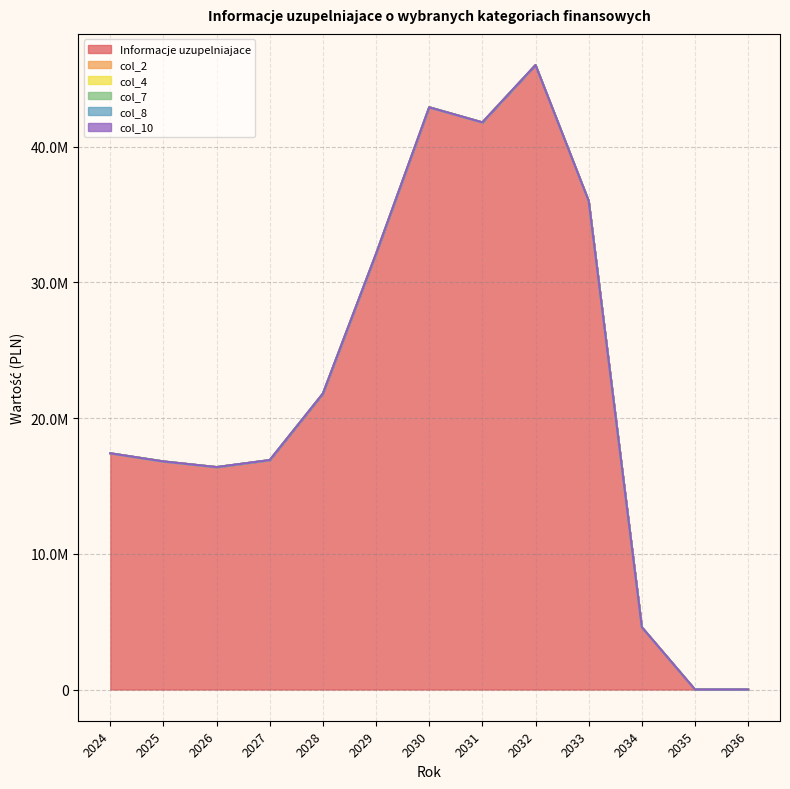

The col_2 series shows 0 at 2034. True or false?

True